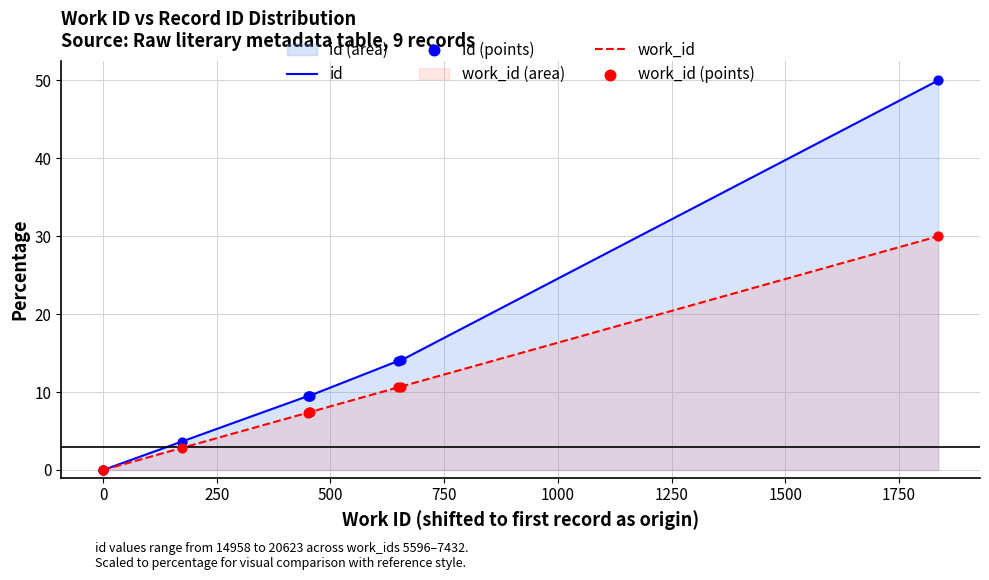

Which series reaches the maximum Y coordinate?

id